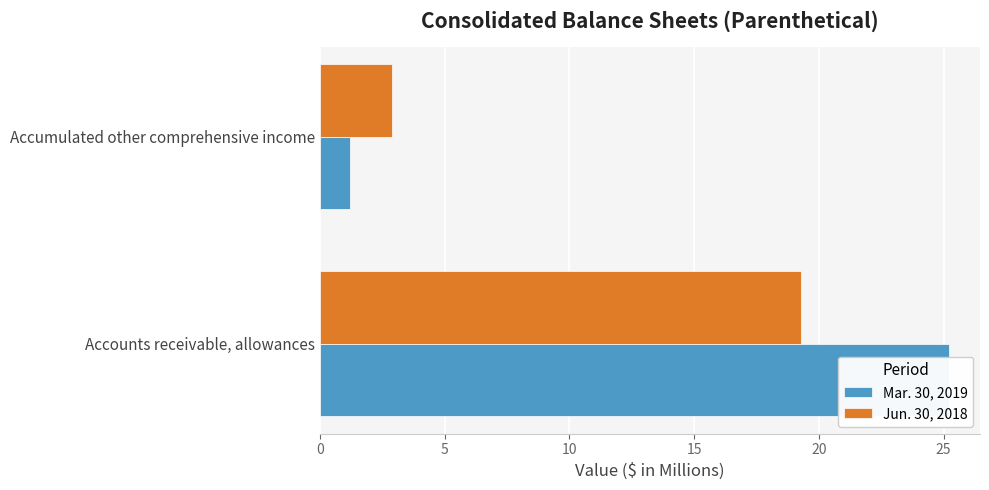

What is the difference between the maximum and minimum values in the Mar. 30, 2019 series?

24.0